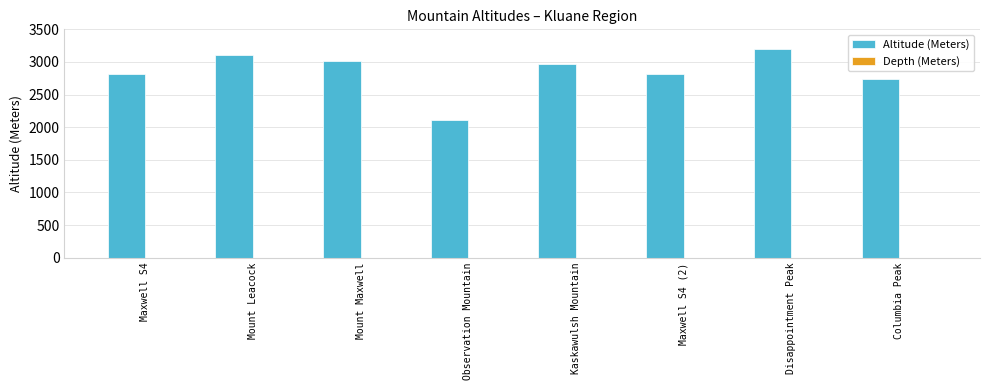

True or false: the data shows 4722 at Mount Maxwell.

False